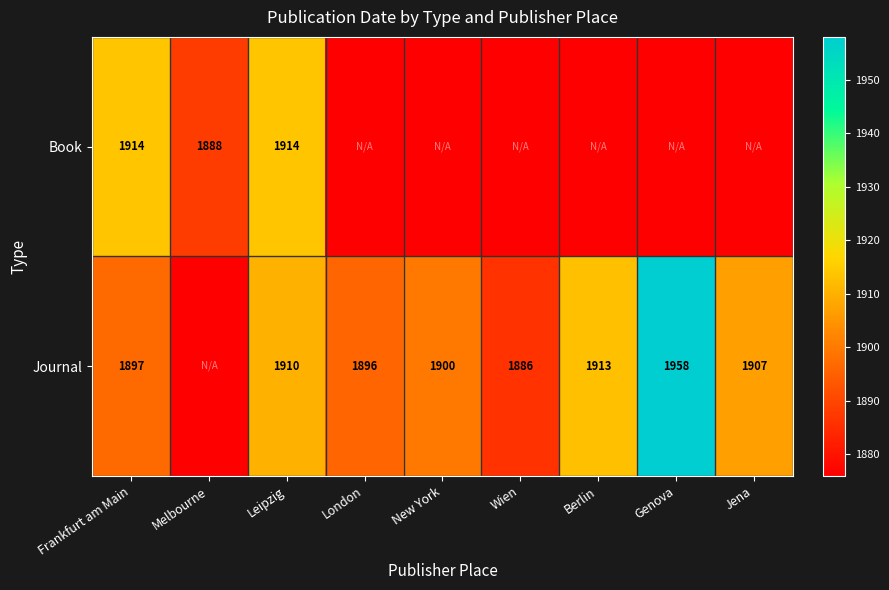

The value of Book at Leipzig is 1914. True or false?

True